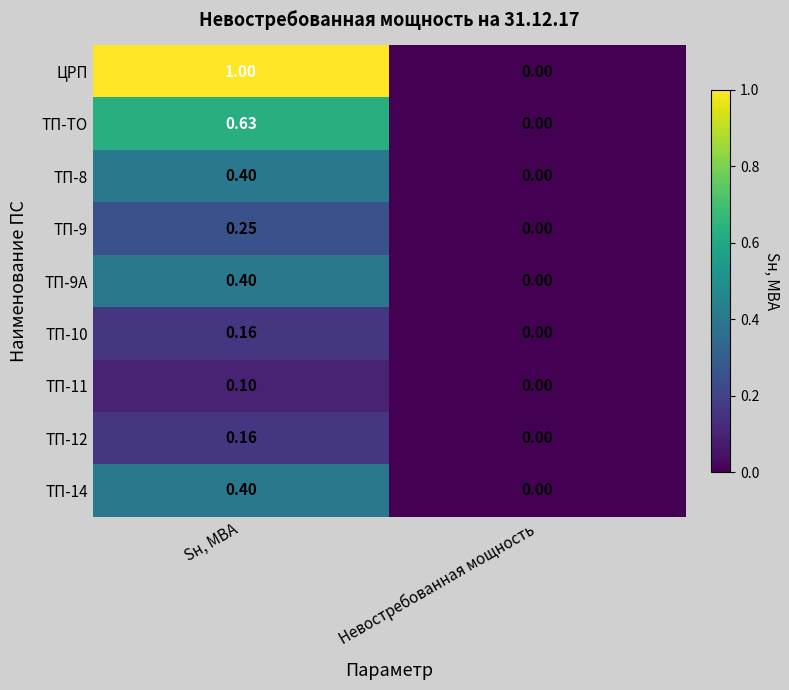

List the labels in order of ТП-8 value, largest first.

Sн, МВА, Невостребованная мощность